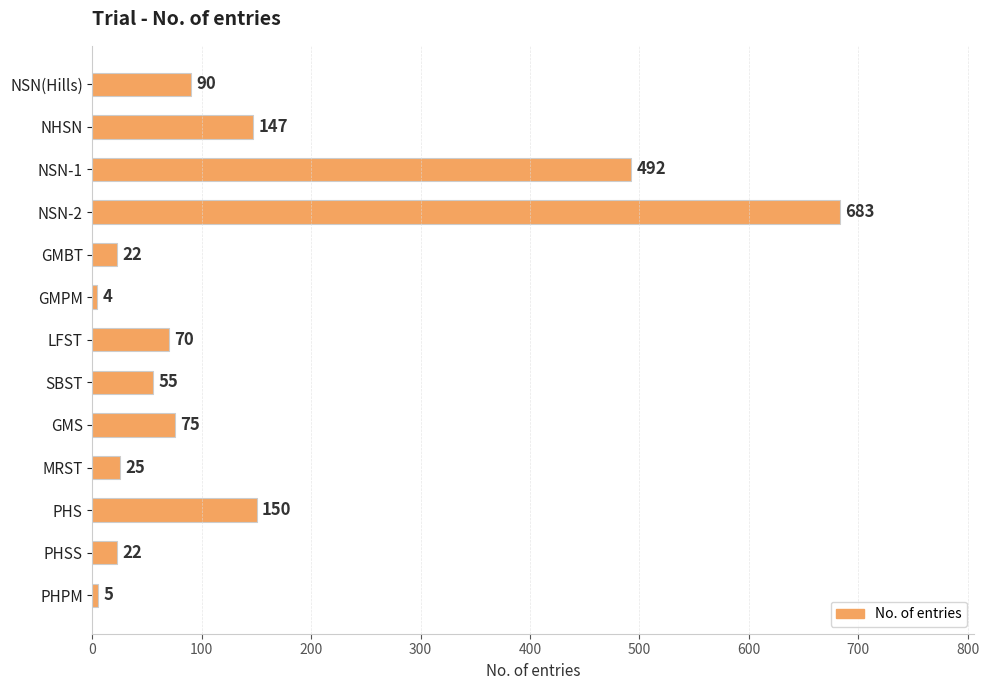

Which category has the lowest value across all series?

GMPM